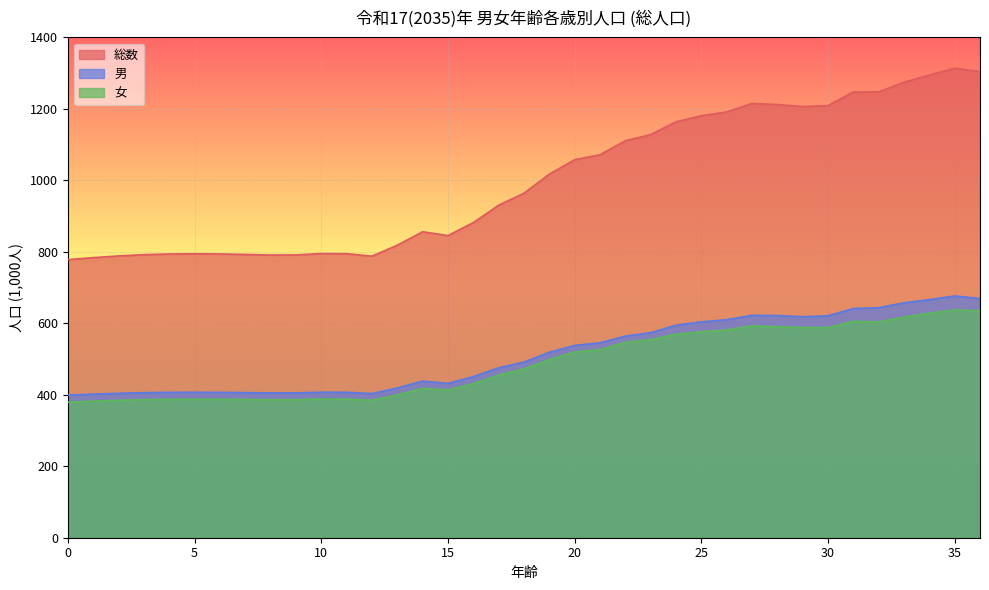

True or false: 男 and 総数 cross at least once.

False